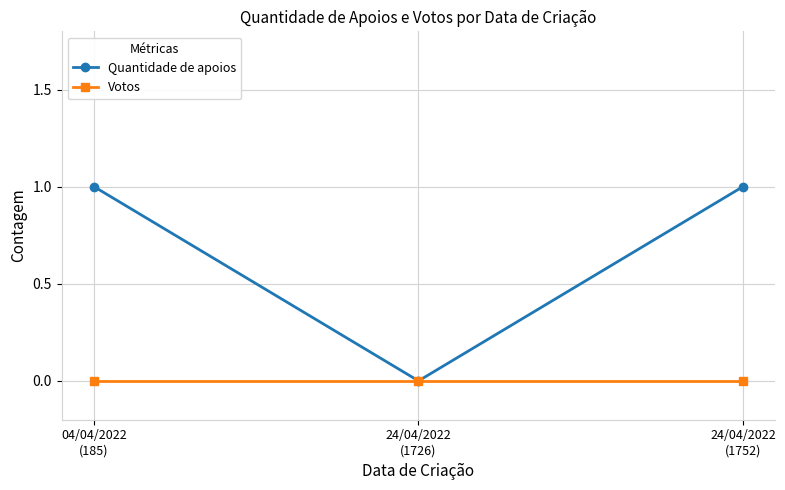

Does the chart have visible grid lines?

Yes